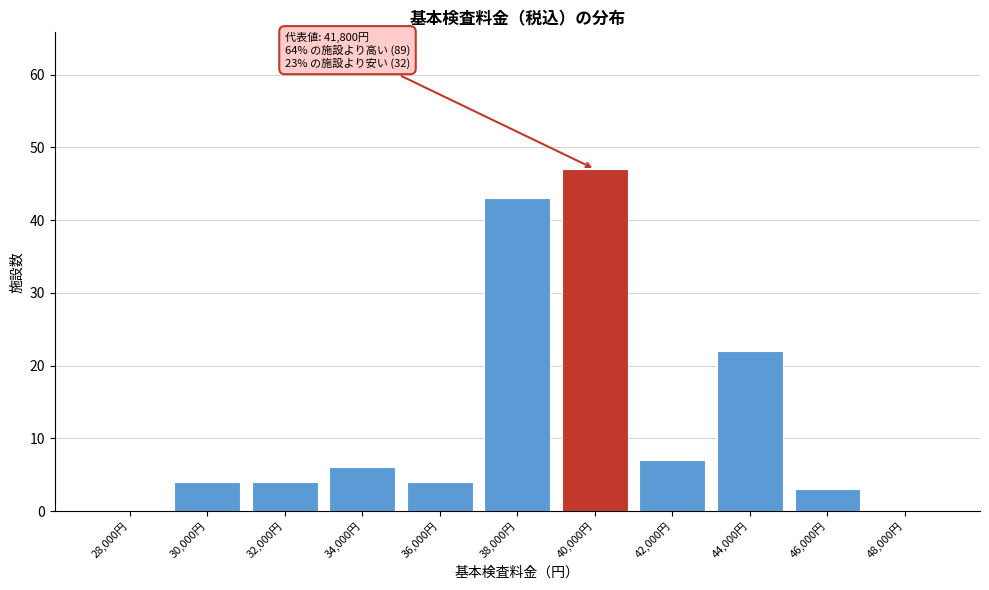

Reading left to right, what are all the values shown in this chart?

28,000円=0	30,000円=4	32,000円=4	34,000円=6	36,000円=4	38,000円=43	40,000円=47	42,000円=7	44,000円=22	46,000円=3	48,000円=0